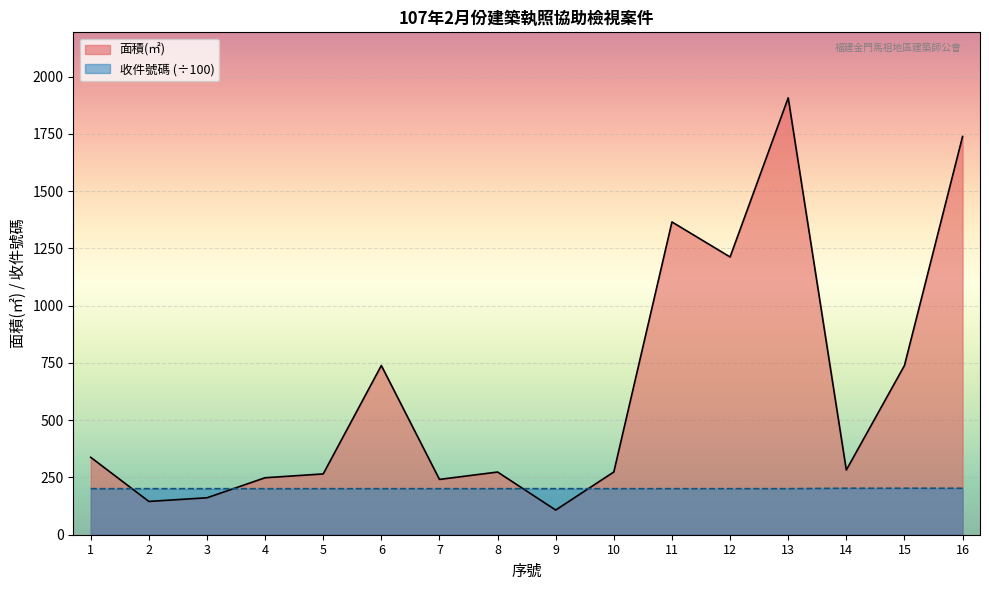

At which label does 面積(㎡) first exceed 282?

1